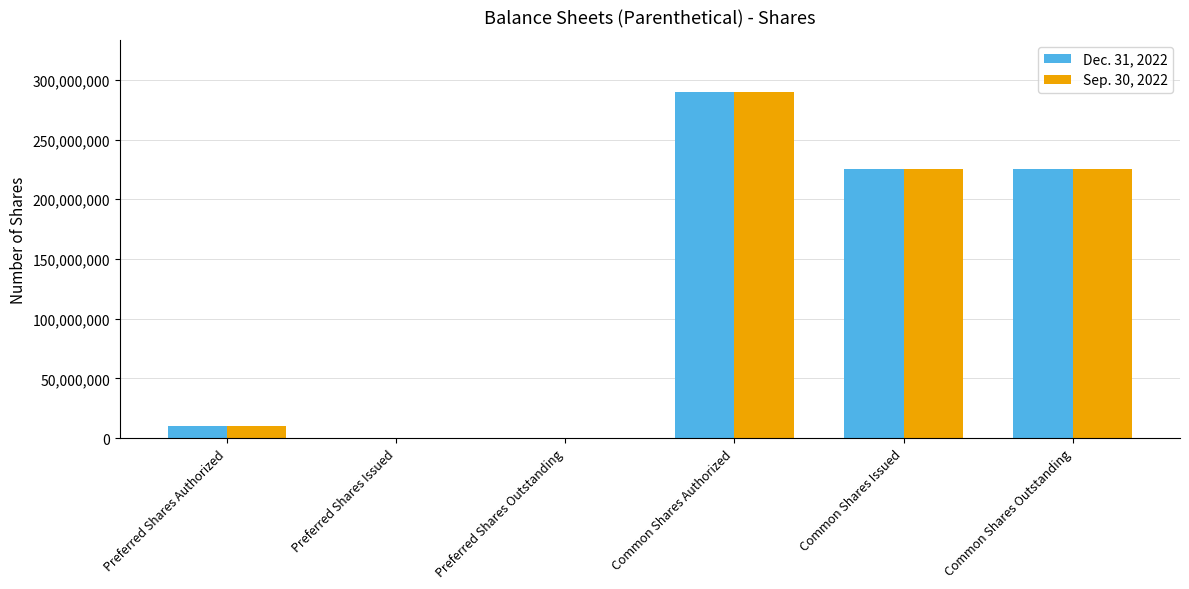

At which category does the chart reach its peak across all series?

Common Shares Authorized